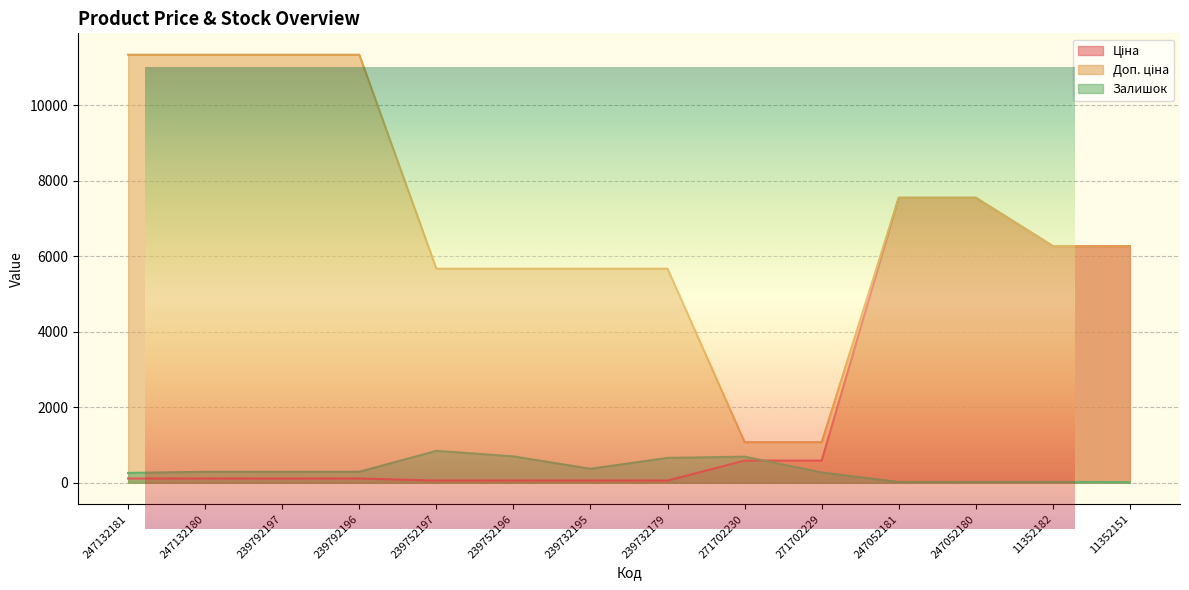

At which category does the chart reach its minimum across all series?

11352151